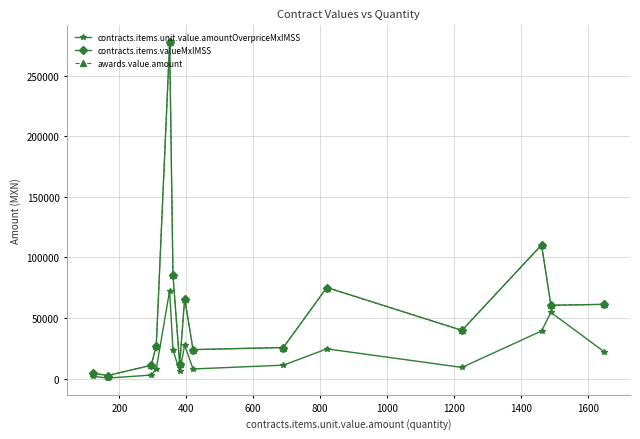

Which series has the widest spread of values?

contracts.items.valueMxIMSS